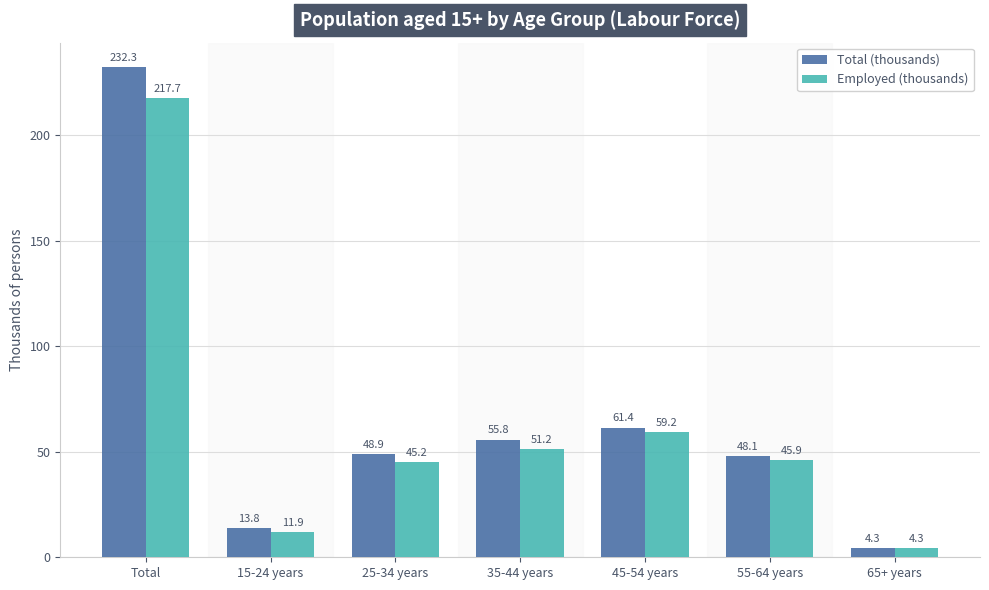

What is the sum of the Employed (thousands) values at Total and 55-64 years?

263.6